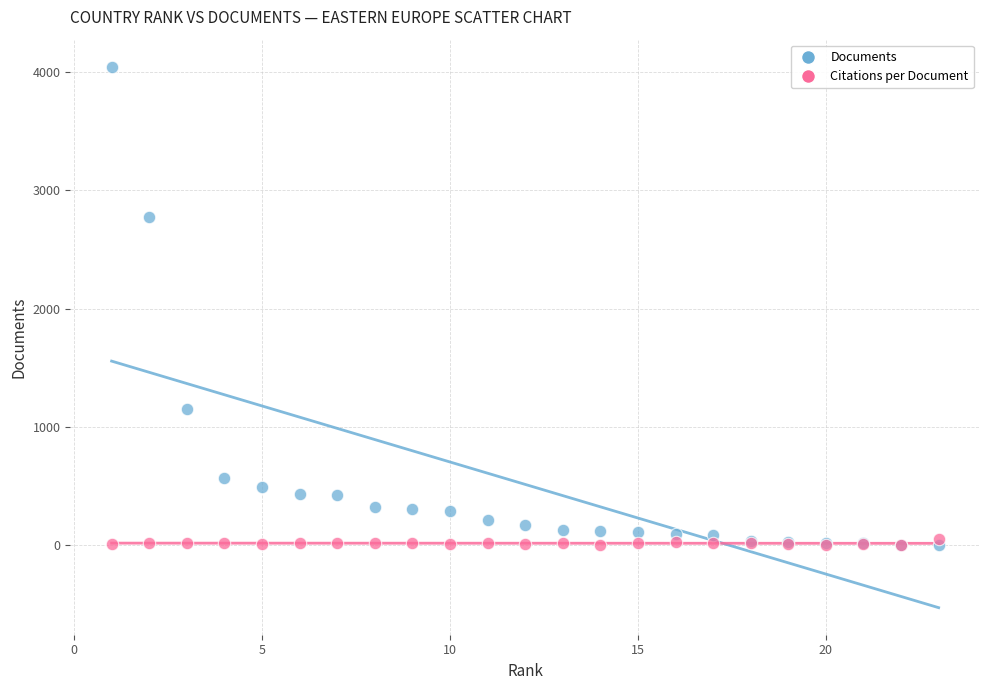

In the Documents series, what Y value is closest to 2025?

2773.0